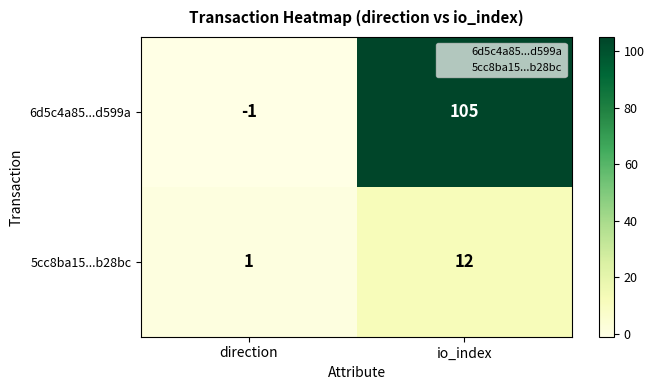

At which category is the sum across all series the highest?

io_index